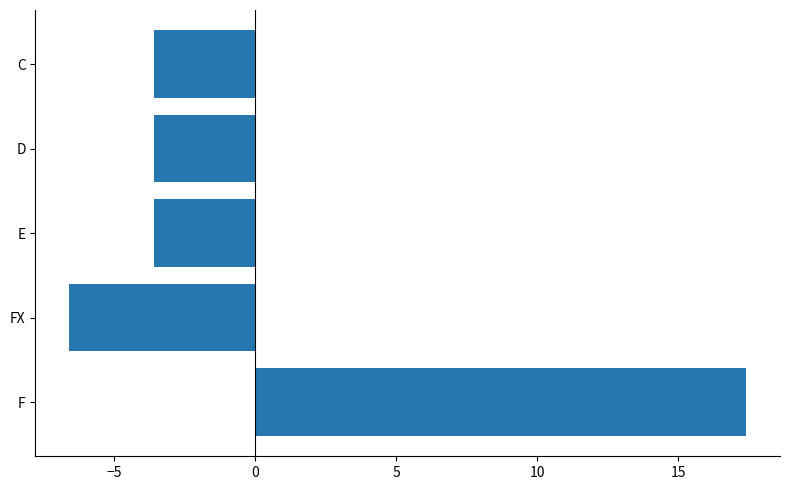

Which has a higher value, FX or F?

F